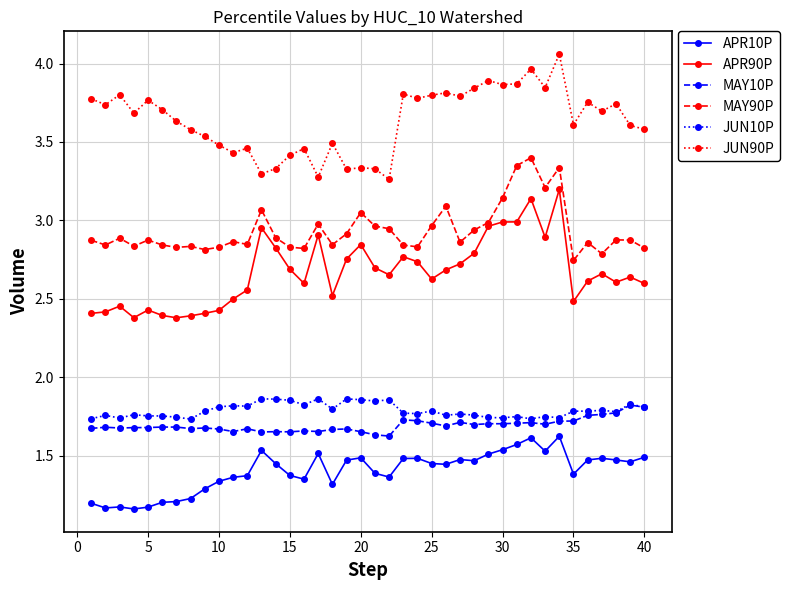

How many MAY10P values are between 1 and 2?

40